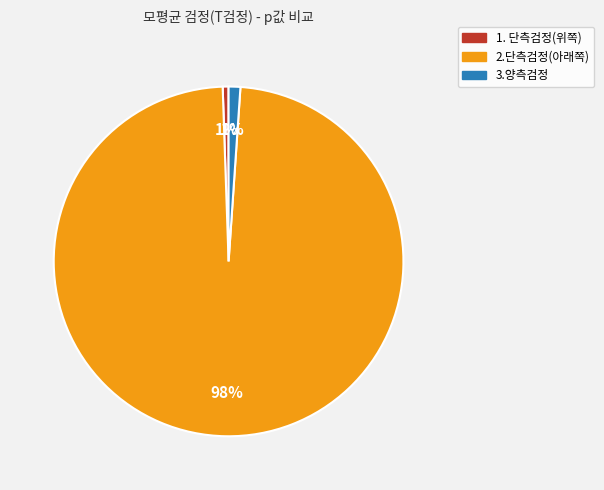

Combined, do 3.양측검정 and 1. 단측검정(위쪽) account for over 50%?

No